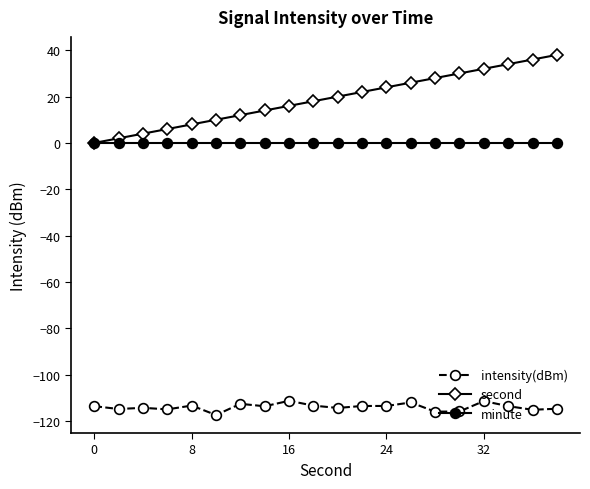

How many positive values does the second series have?

19